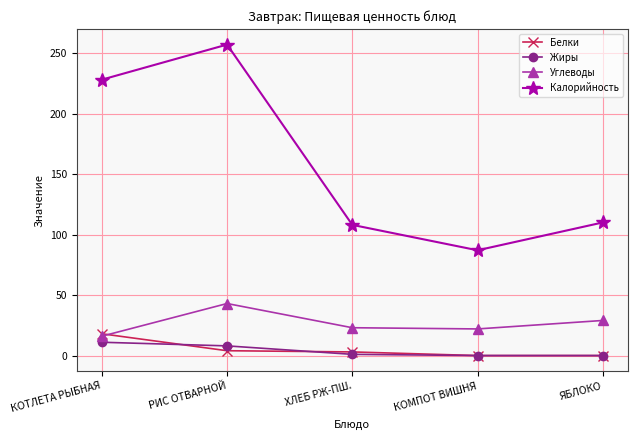

Where does the Калорийность series first go above 110?

КОТЛЕТА РЫБНАЯ